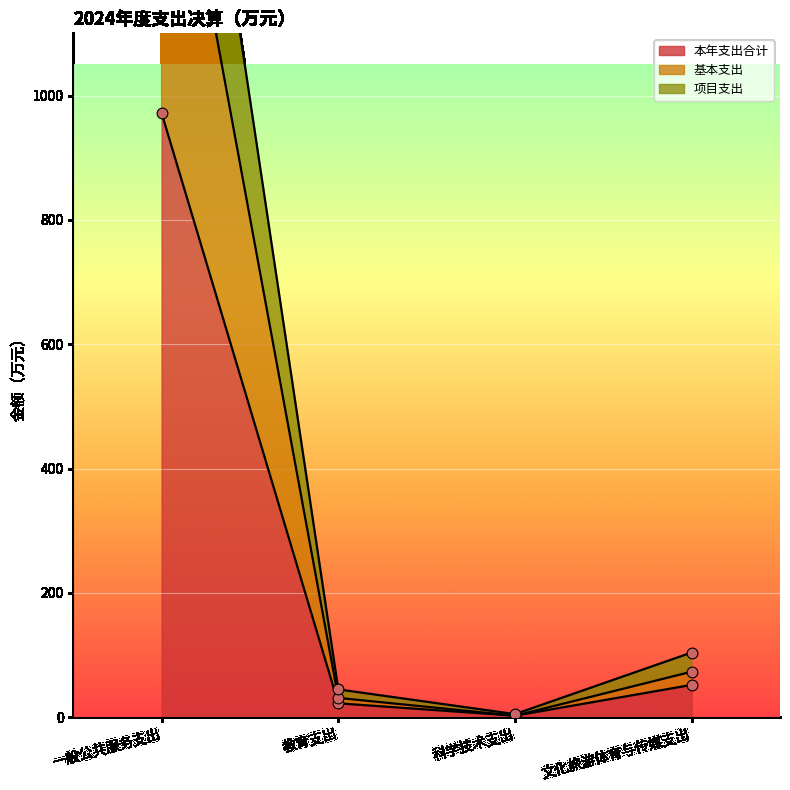

What are all the series names shown in the legend?

本年支出合计, 基本支出, 项目支出